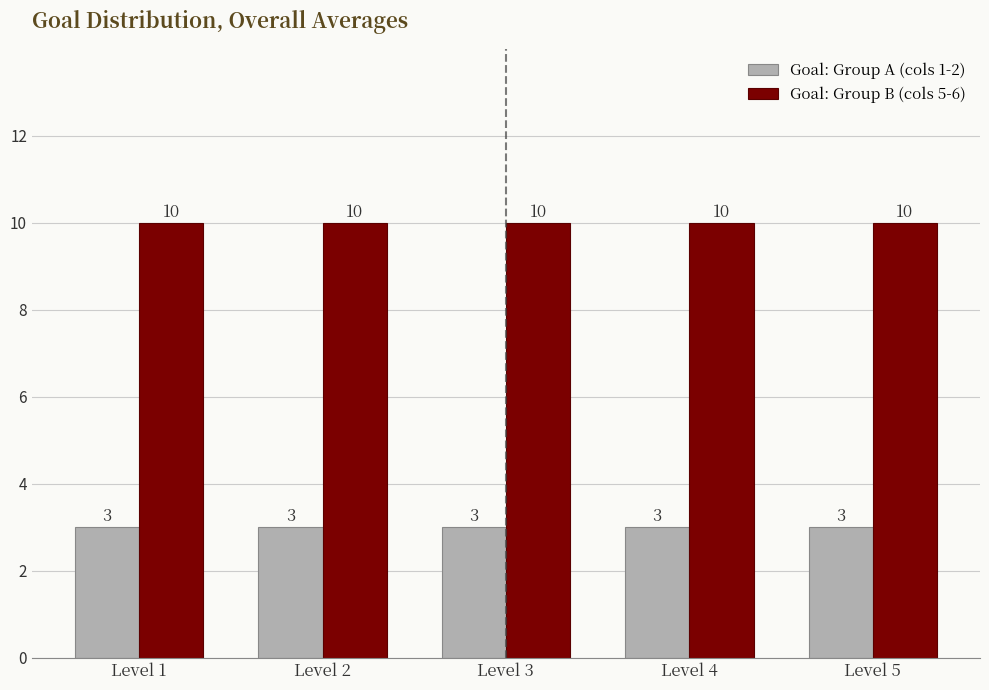

What is the total value across all series at Level 1?

13